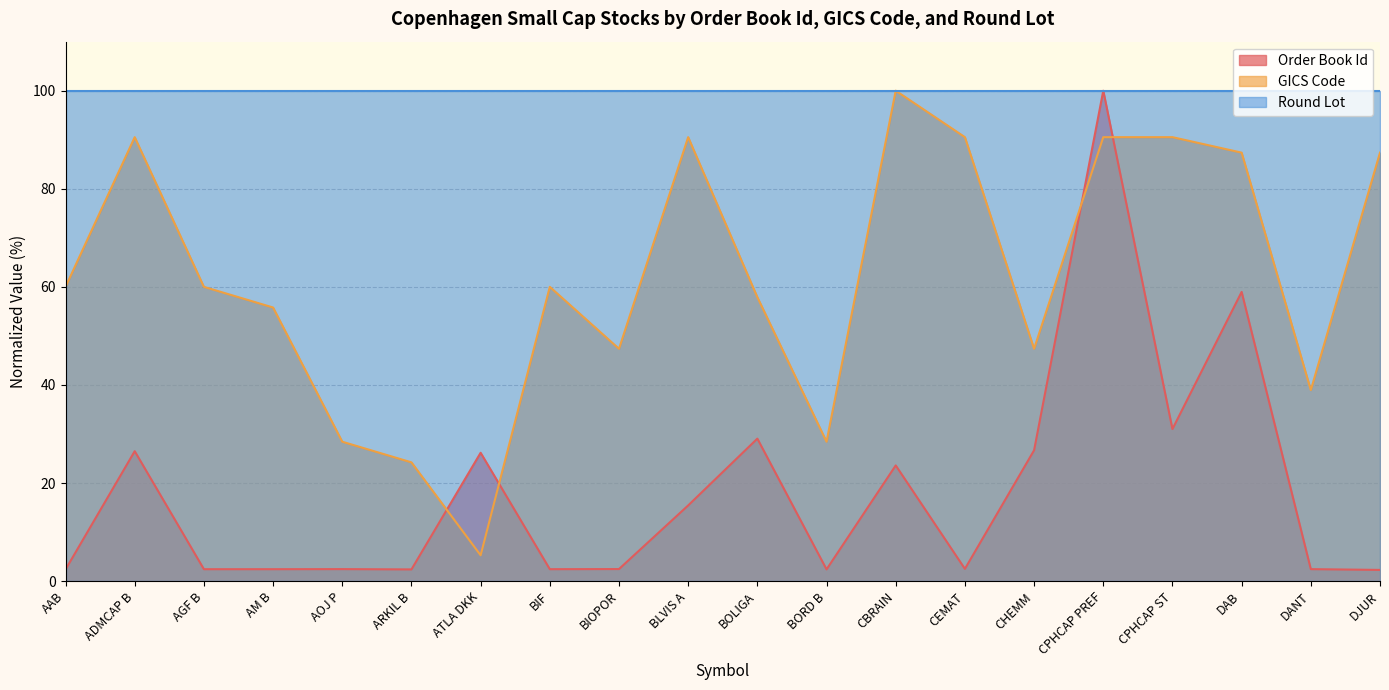

True or false: Order Book Id has a value of 10.2 at ATLA DKK.

False